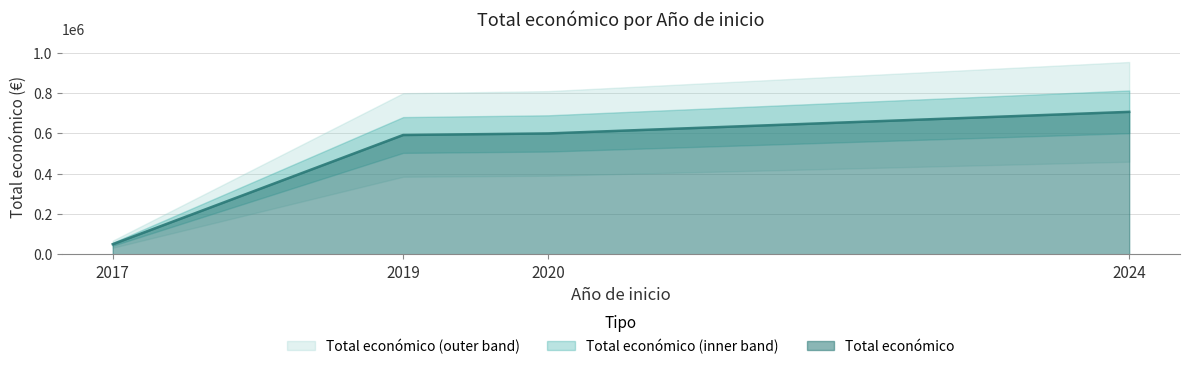

Count the number of categories in the chart.

4